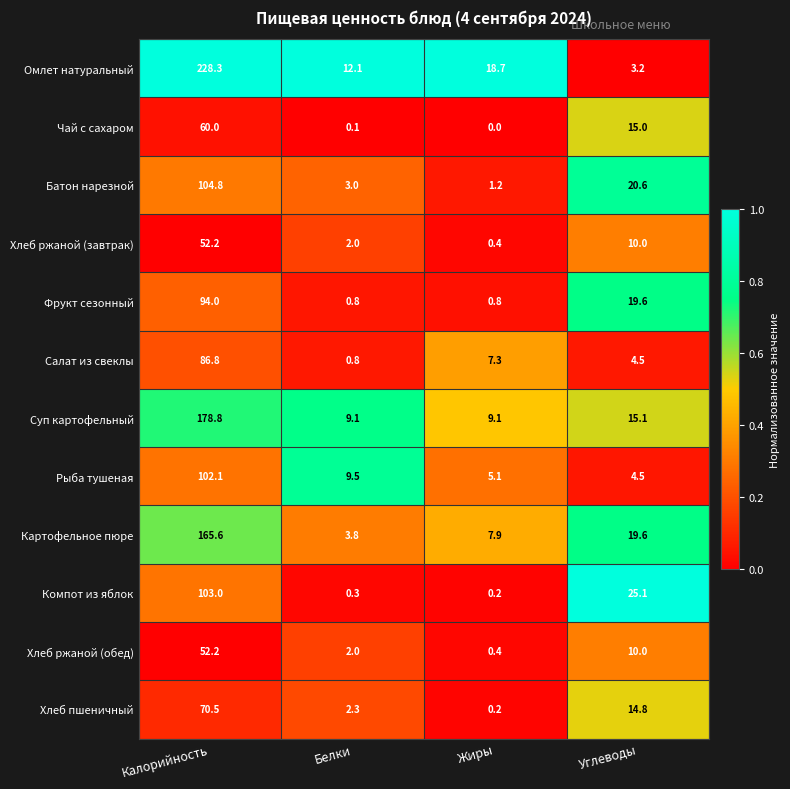

What is the difference between the Батон нарезной values at Жиры and Углеводы?

19.4